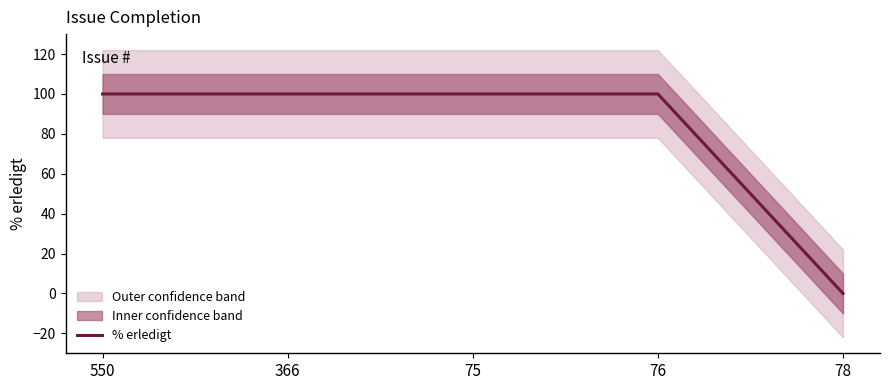

Reading left to right, what are all the values shown in this chart?

100	100	100	100	0